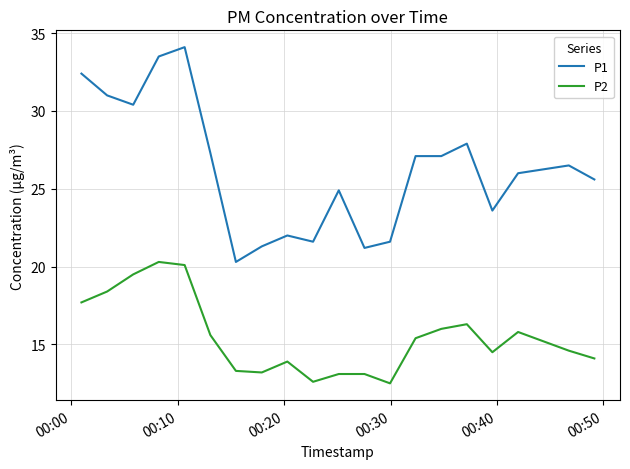

What is the maximum value for P1?

34.1